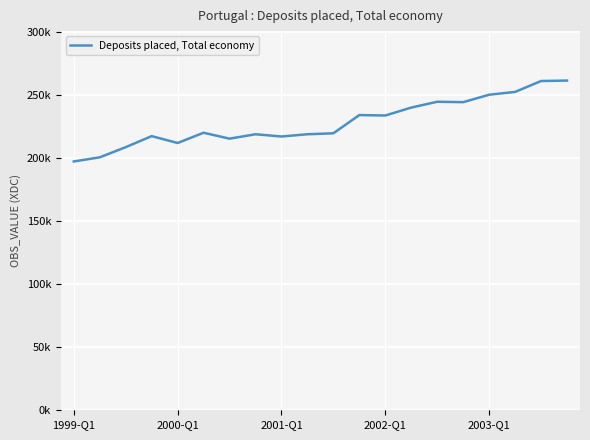

Does the chart display data point markers on the line(s)?

No